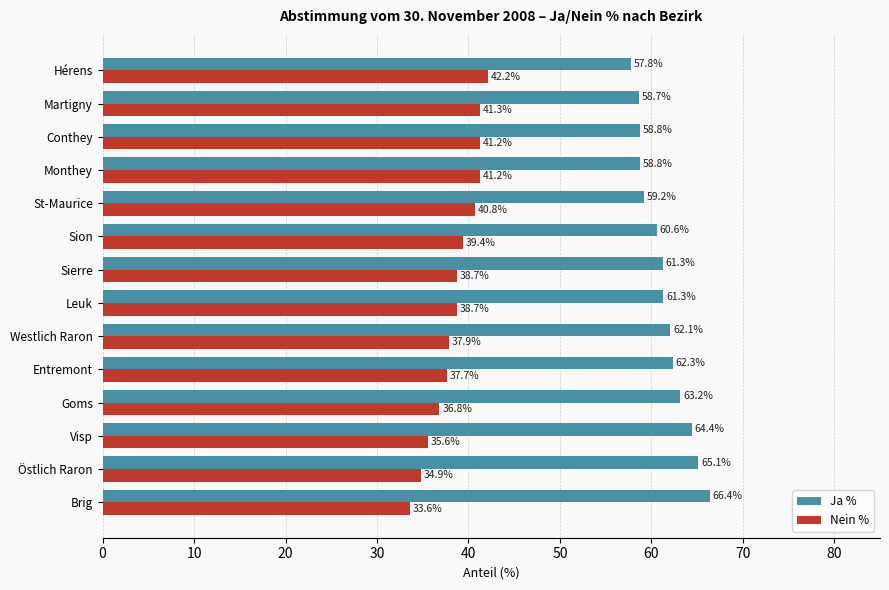

How many categories are shown in the chart?

14